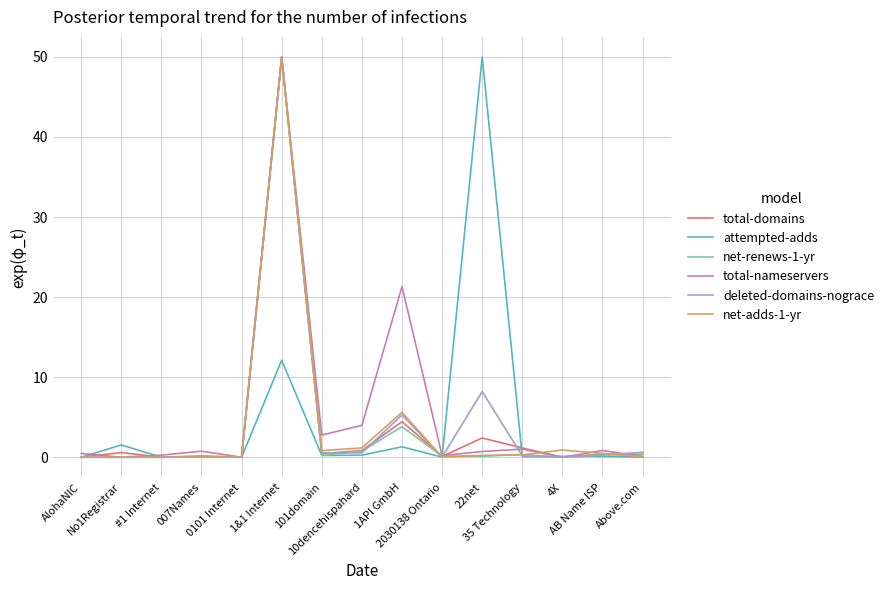

What is the greatest value displayed?

50.0